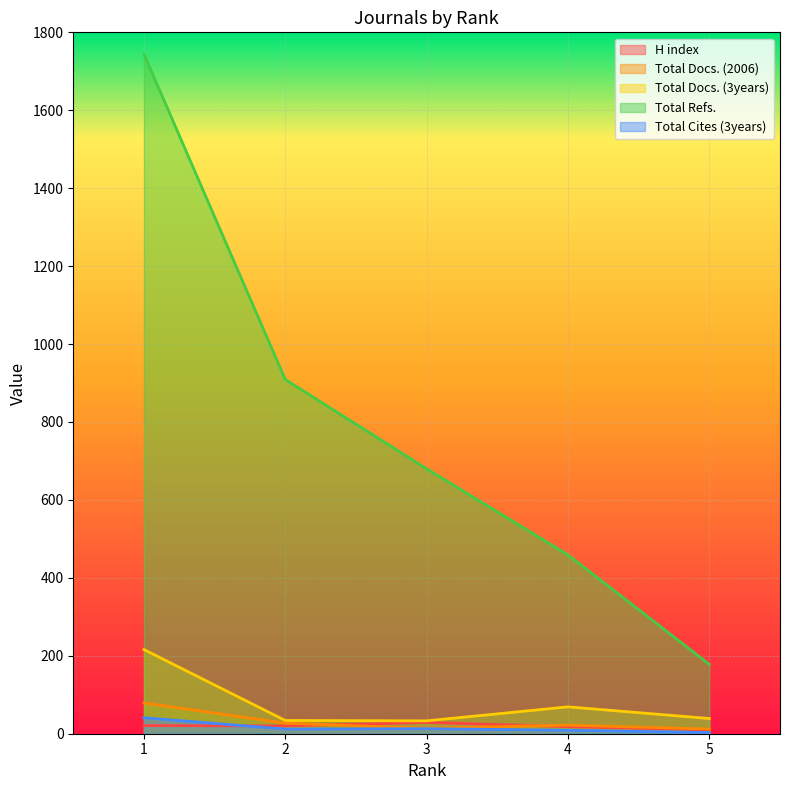

How many interior local valleys does the H index series have?

1